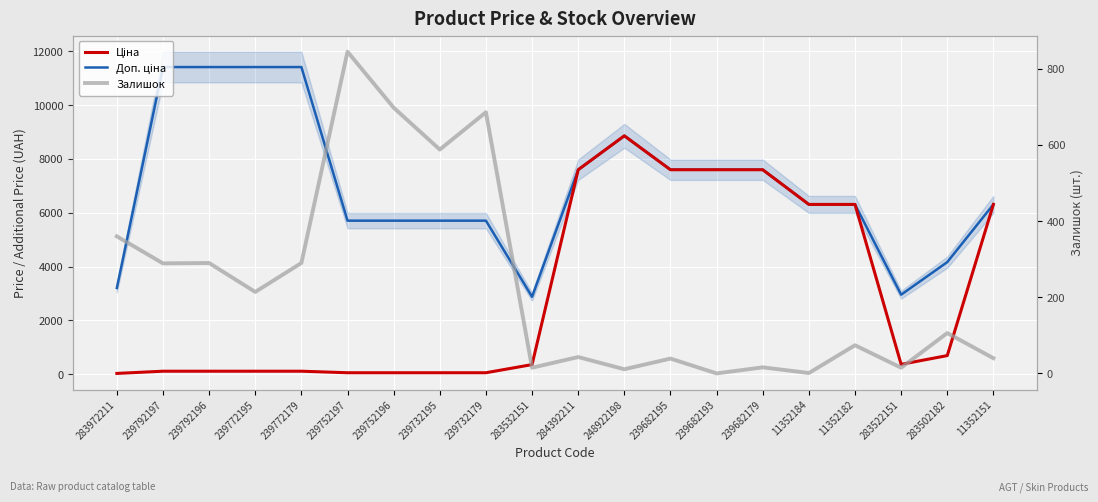

The Доп. ціна series shows 4165.6 at 283502182. True or false?

True